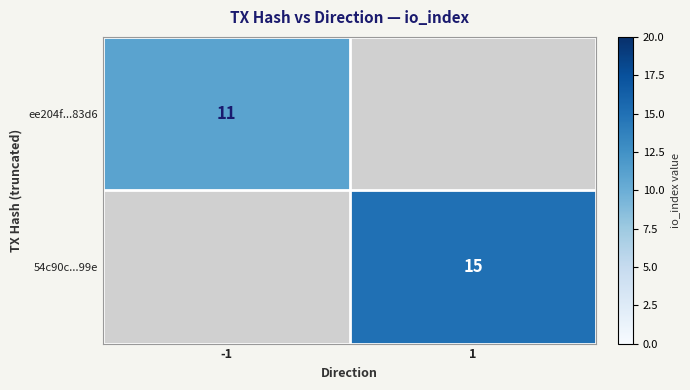

Is the value of 54c90c...99e at 1 greater than the value of ee204f...83d6 at -1?

Yes